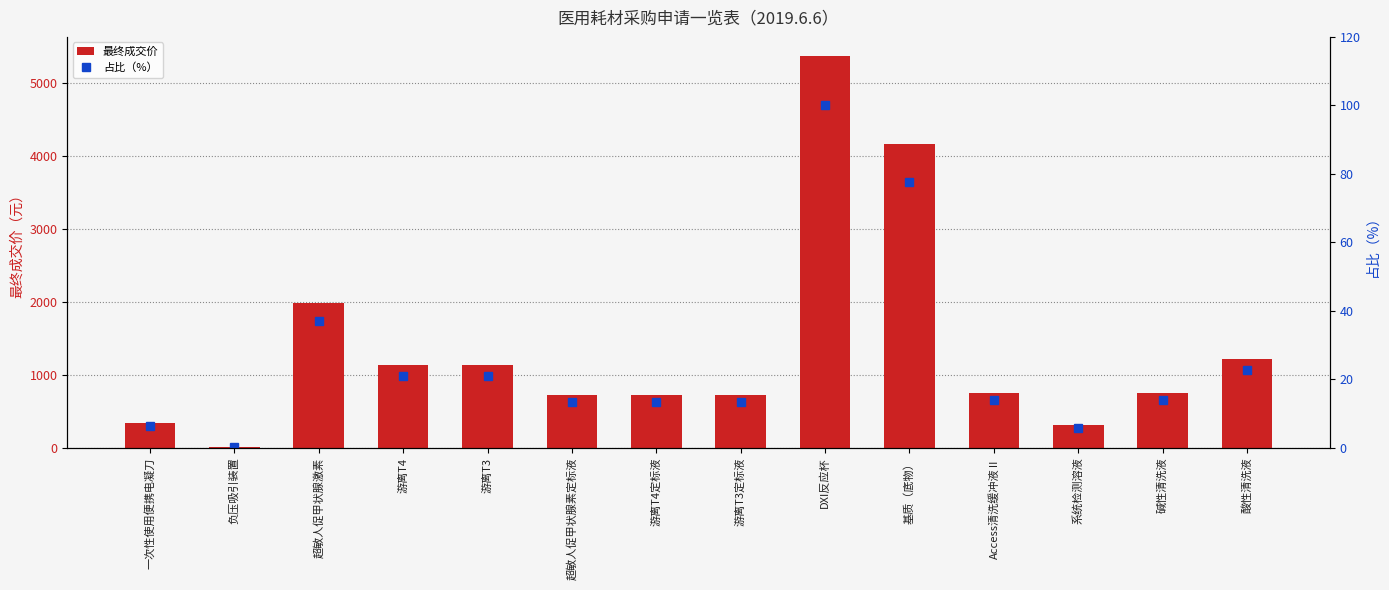

What is the label of the 1st bar from the right?

酸性清洗液